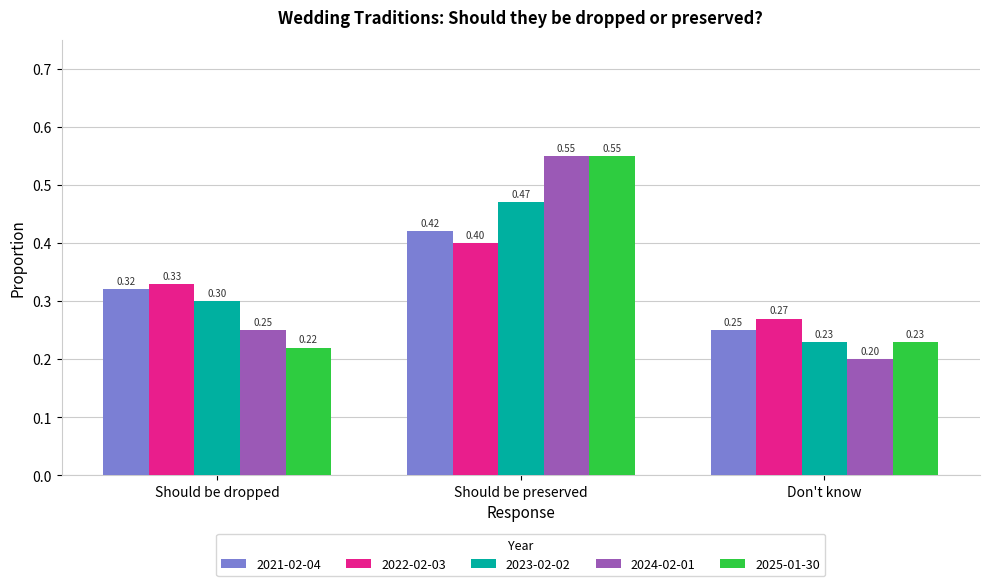

What is the spread (max minus min) of values at Should be dropped?

0.1